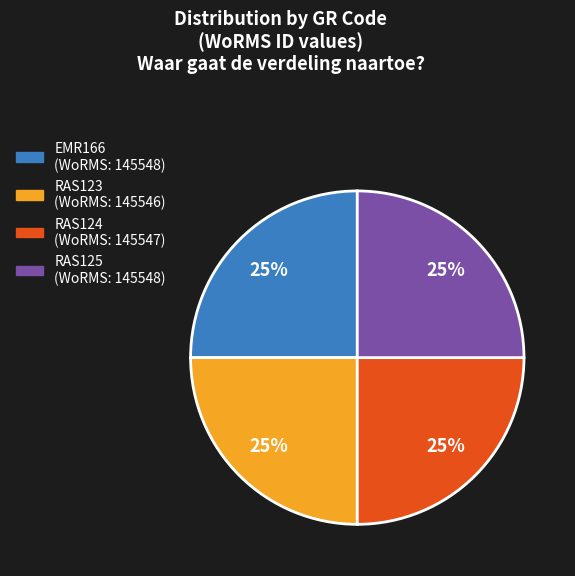

Does EMR166 represent more than half of the total?

No